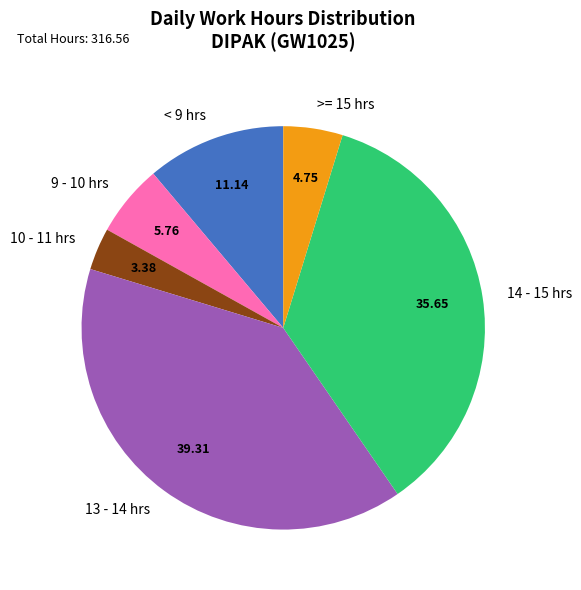

Which has a higher value, >= 15 hrs or 14 - 15 hrs?

14 - 15 hrs